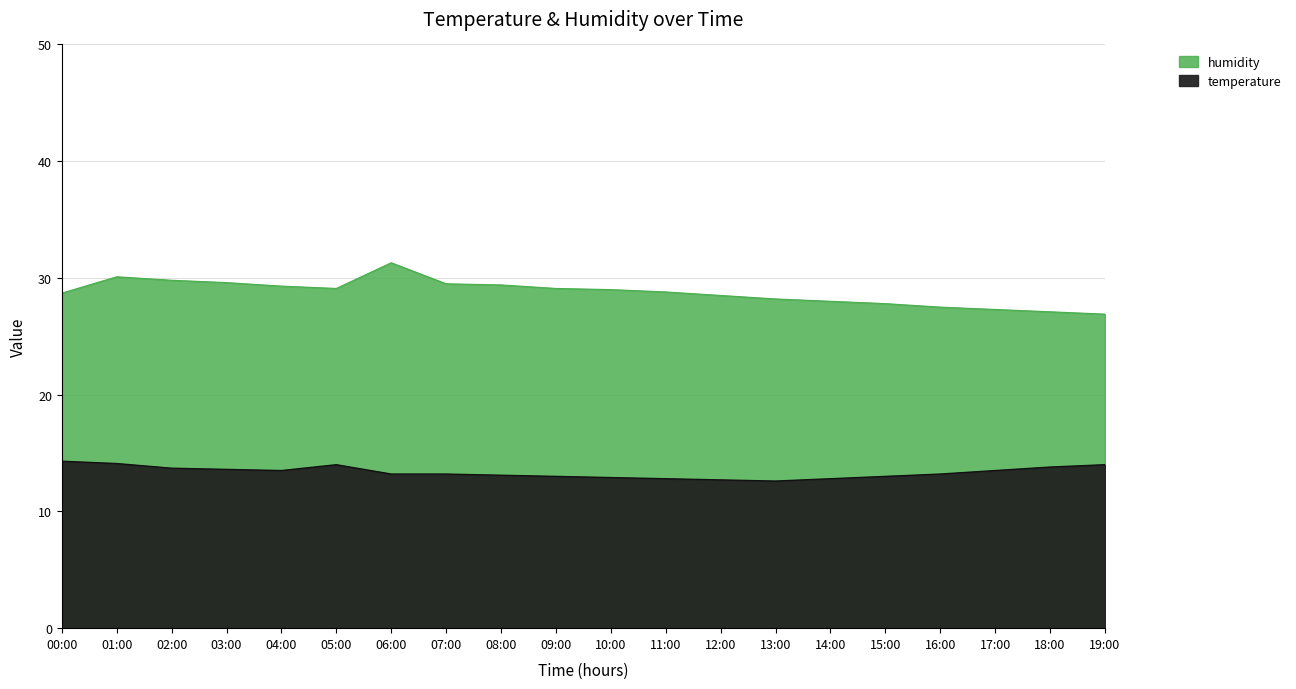

Is it true that humidity equals 29.4 at 08:00?

True